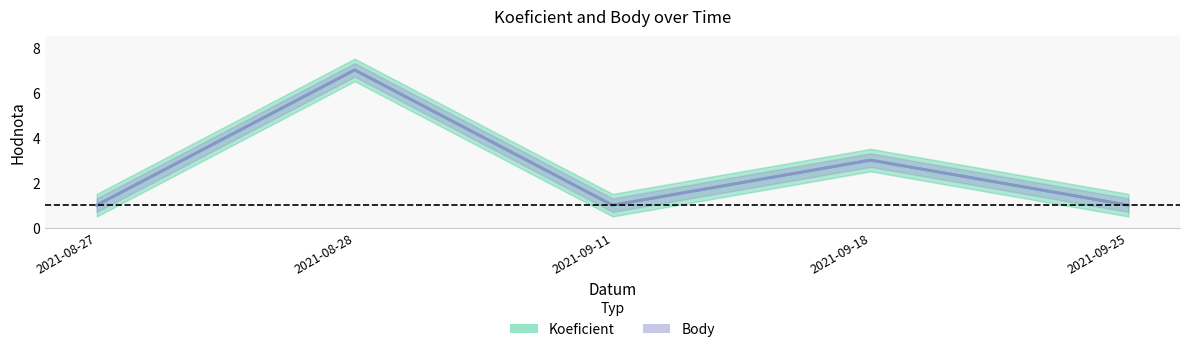

How many lines are shown in the chart?

2